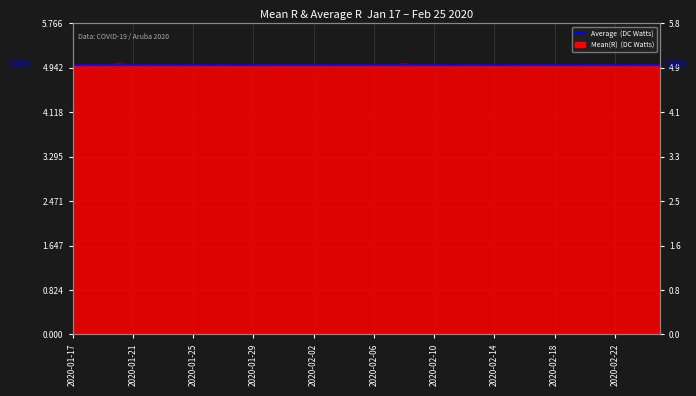

Which label corresponds to the smallest value in the chart?

2020-02-11